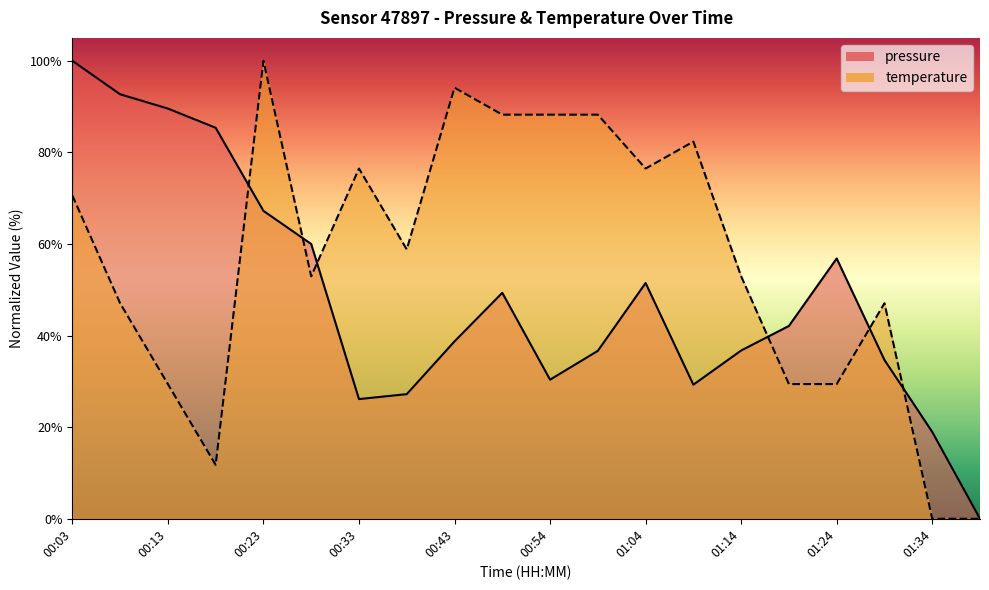

In pressure, how many points are higher than both neighbors (excluding endpoints)?

3